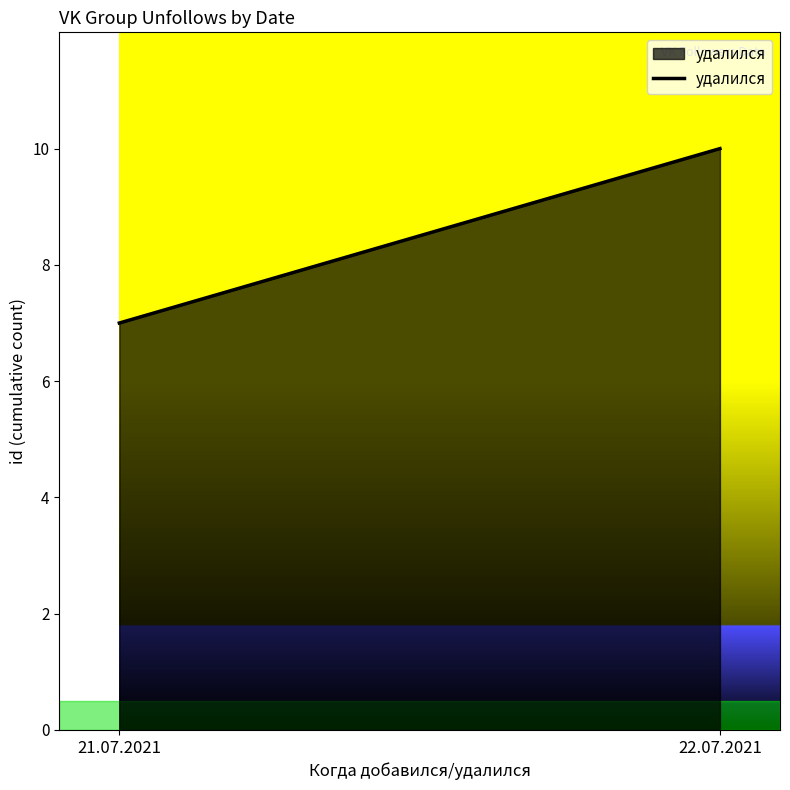

Reading left to right, transcribe all the data shown in this chart.

21.07.2021=7	22.07.2021=10